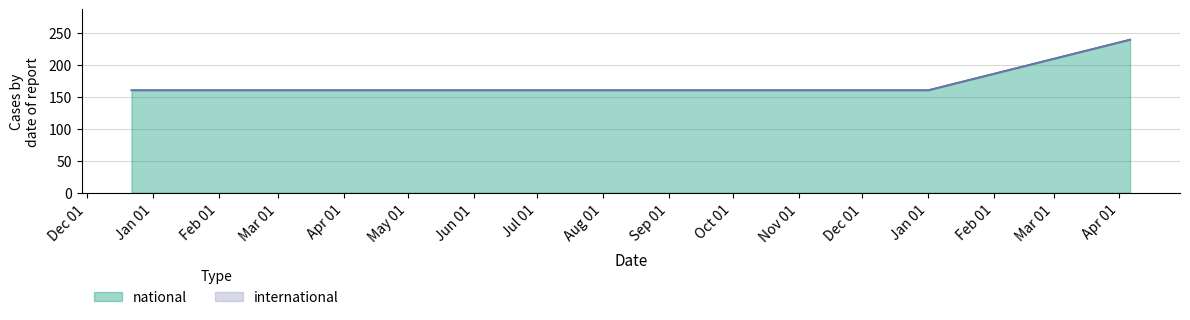

What is the approximate value at 2017-12-22?

160